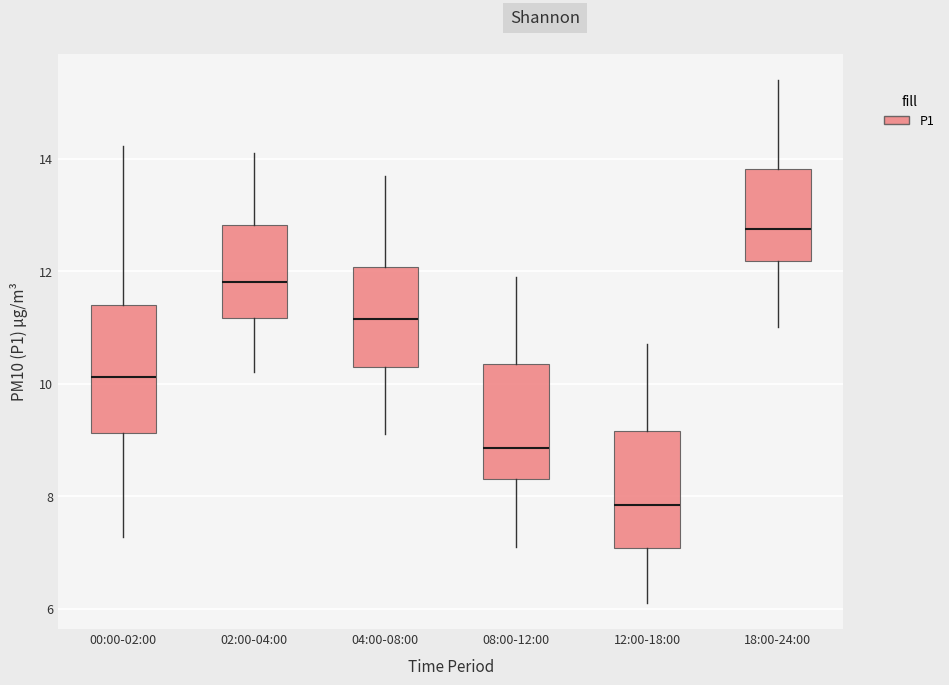

Where is the upper edge of the box for 18:00-24:00 on the y-axis? The values are not printed on the chart, so give them approximately, as read against the axis.

13.8